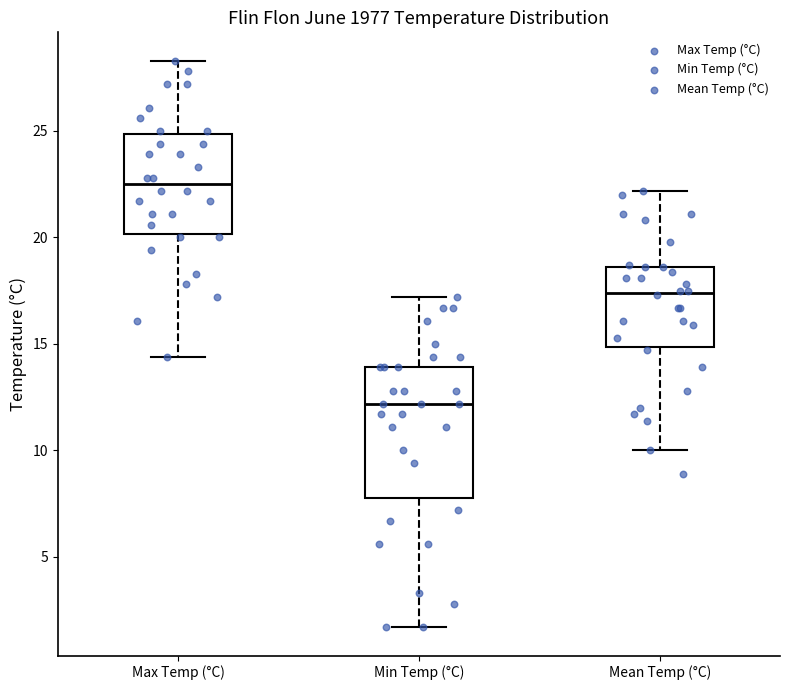

Where does the lower whisker of the box for Mean Temp (°C) end on the y-axis? The values are not printed on the chart, so give them approximately, as read against the axis.

10.0